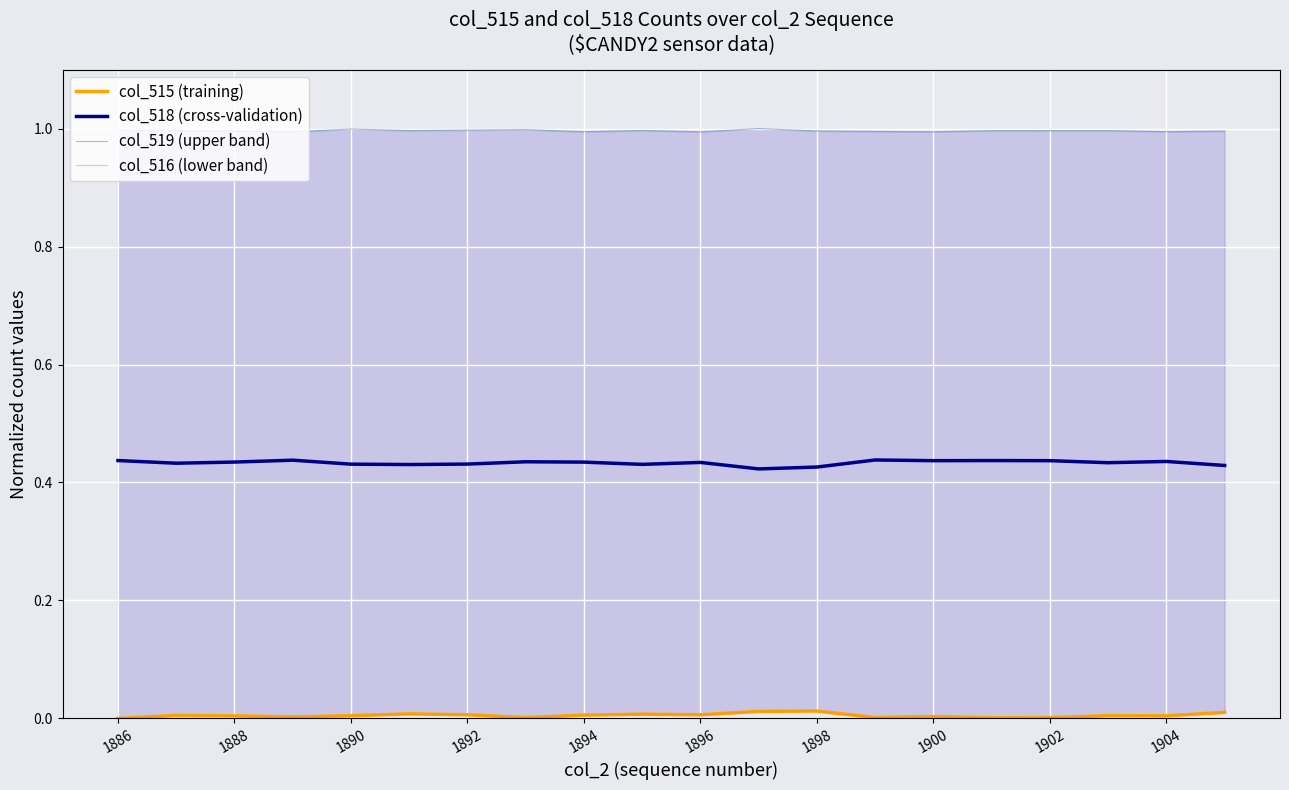

What is the total value across all series at 19?

1.4